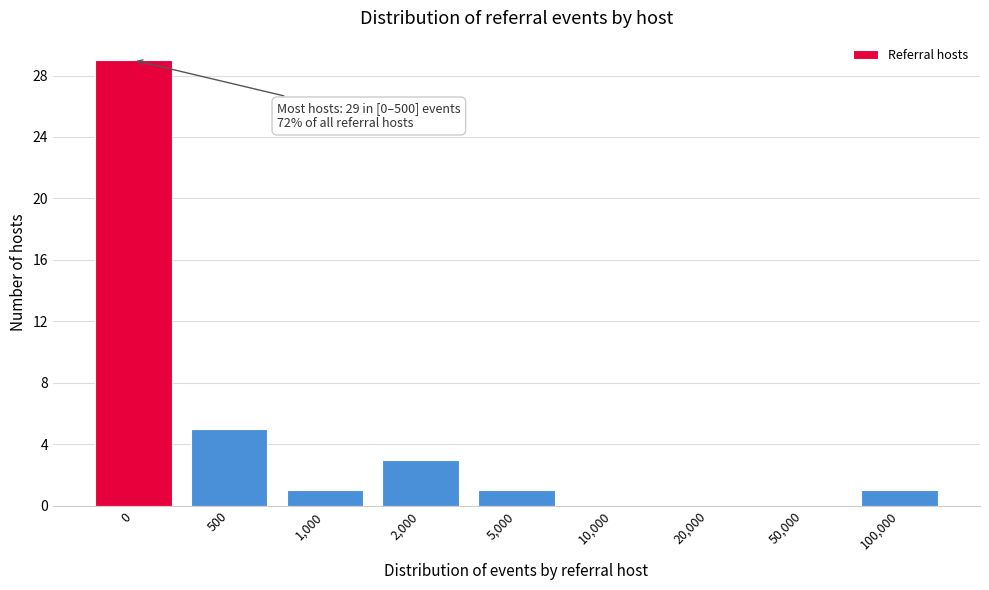

Reading left to right, transcribe all the data shown in this chart.

0=29	500=5	1,000=1	2,000=3	5,000=1	10,000=0	20,000=0	50,000=0	100,000=1